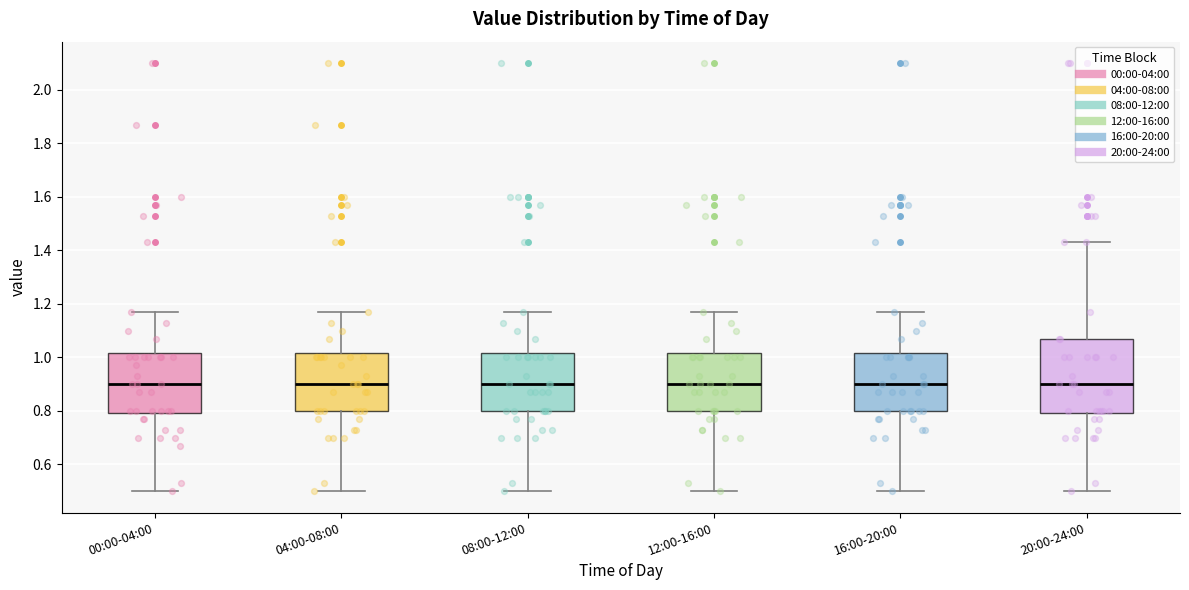

Where is the lower edge of the box for 12:00-16:00 on the y-axis? The values are not printed on the chart, so give them approximately, as read against the axis.

0.80